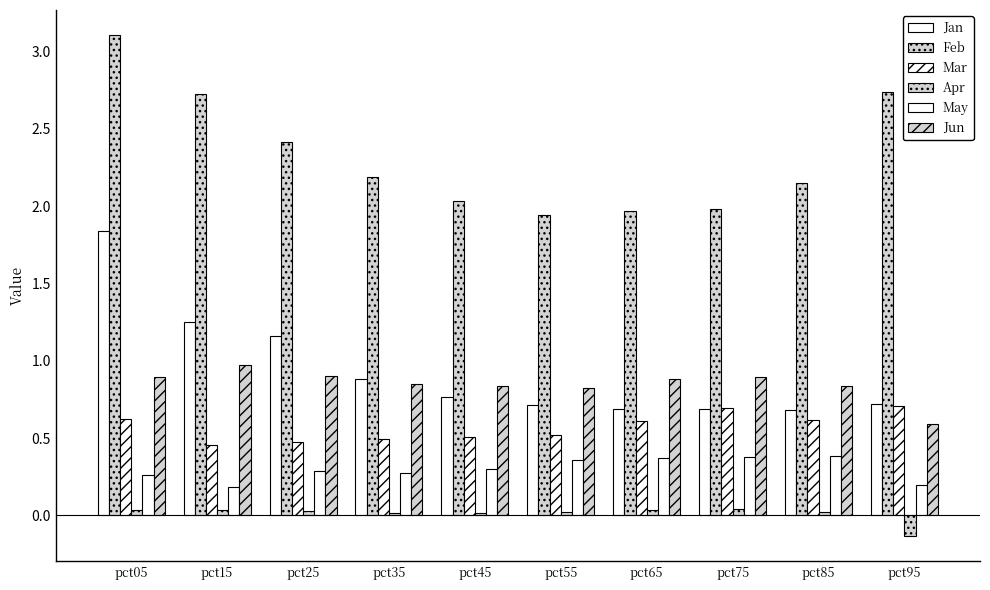

What is the value of the May bar at the 8th from the left?

0.4